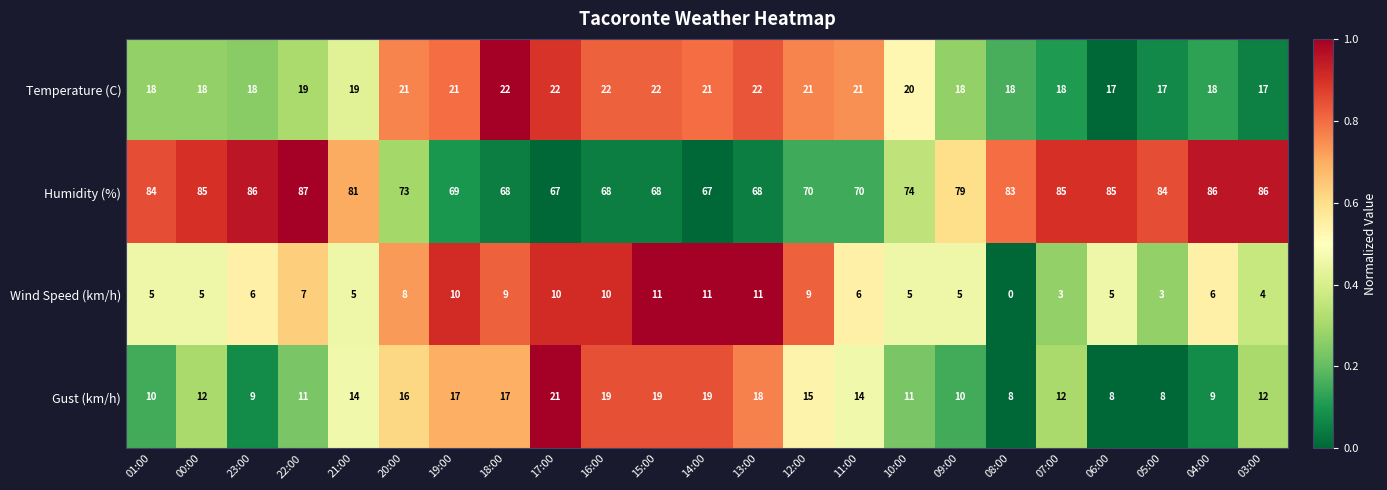

Which category has the lowest value across all series?

08:00